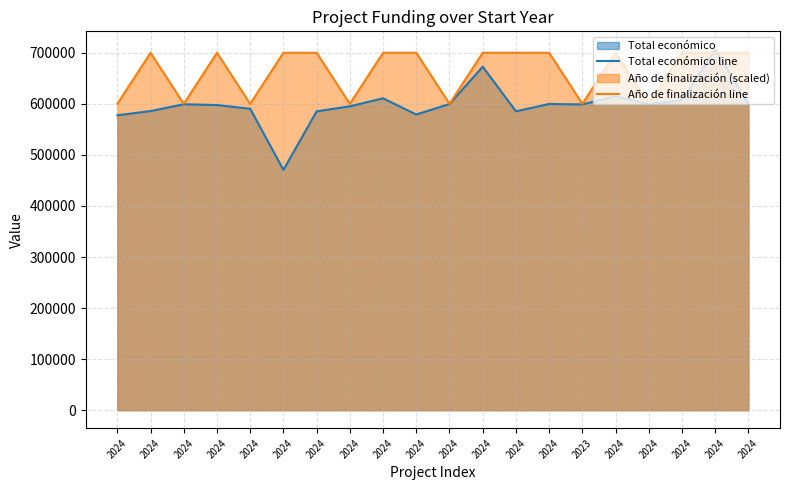

What is the difference between the maximum and minimum values in the Total económico line series?

236022